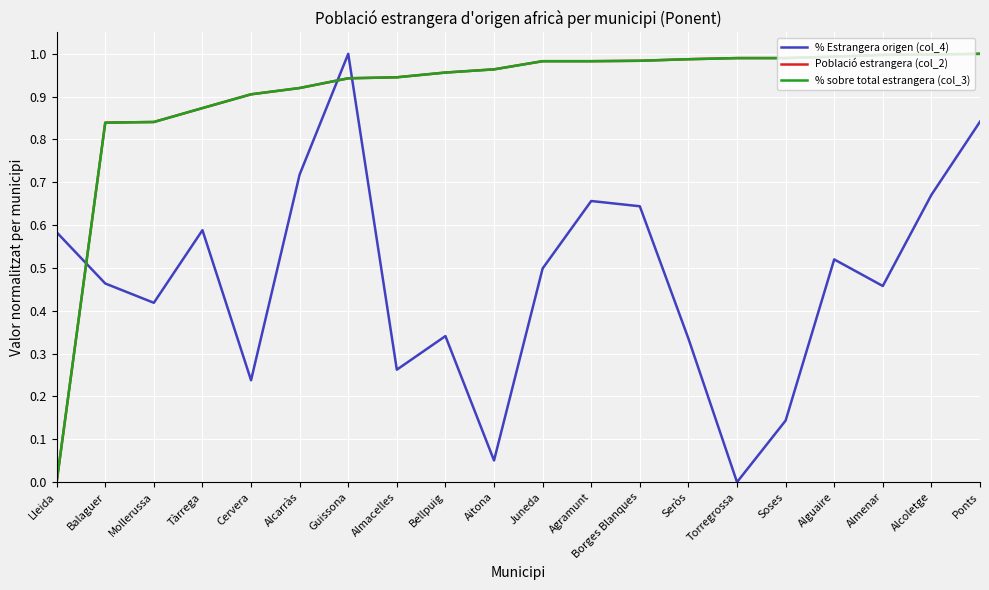

What are all the series names shown in the legend?

% Estrangera origen (col_4), Població estrangera (col_2), % sobre total estrangera (col_3)